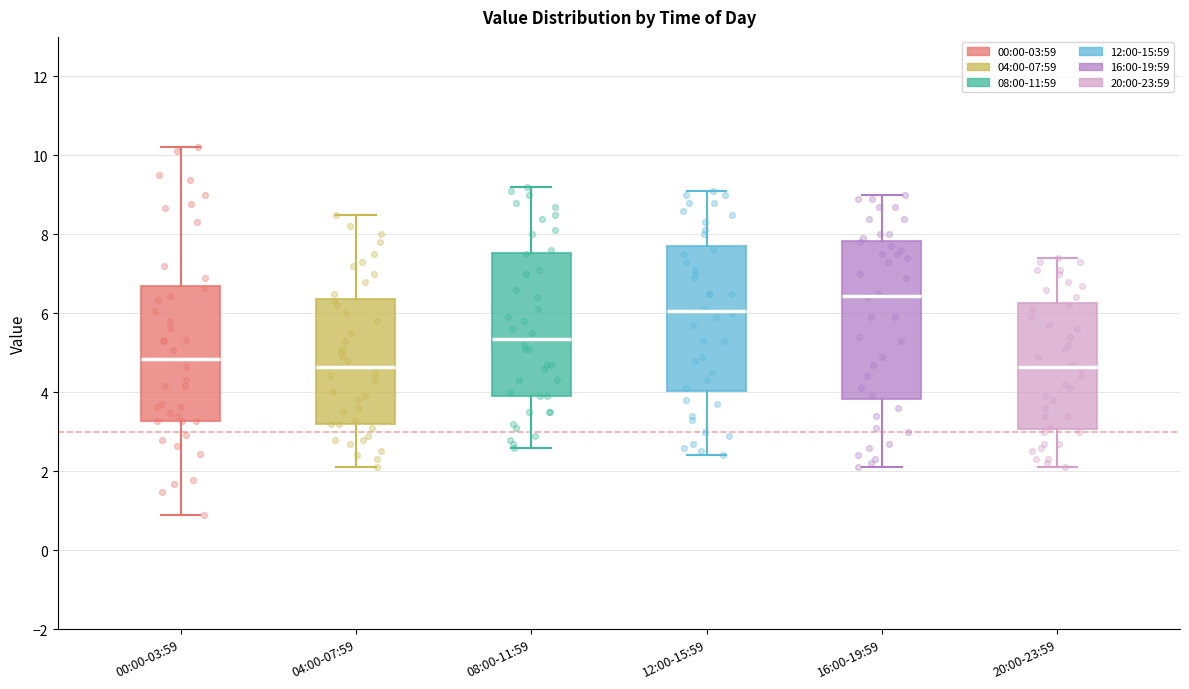

Where does the upper whisker of the box for 00:00-03:59 end on the y-axis? The values are not printed on the chart, so give them approximately, as read against the axis.

10.2